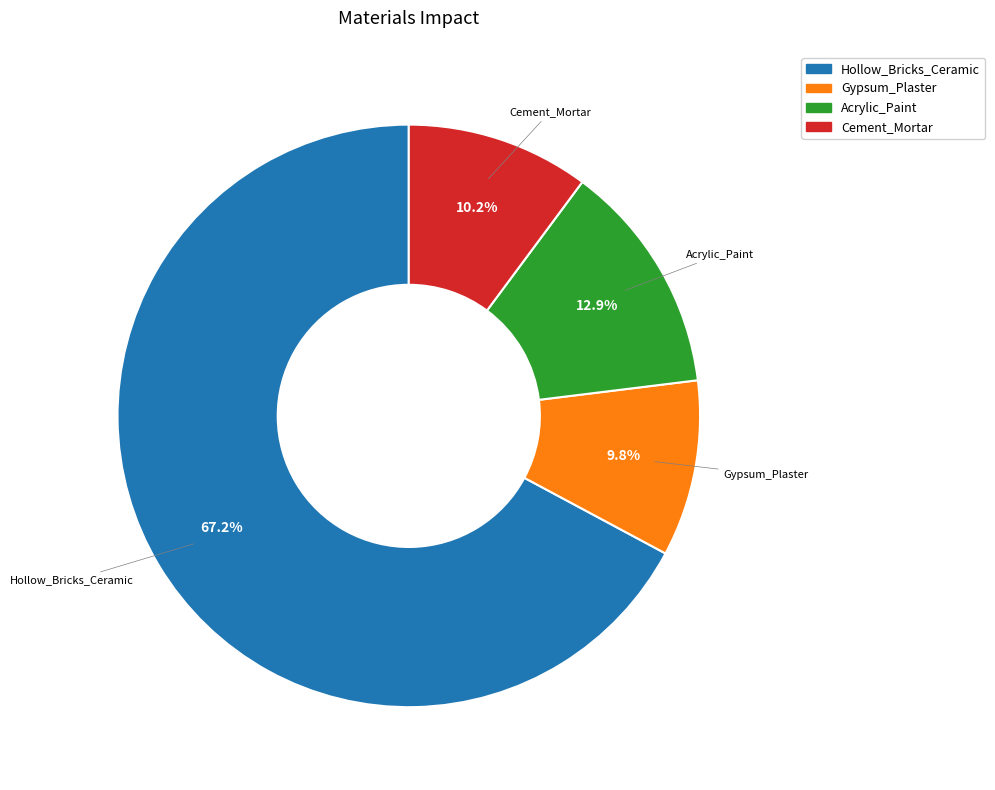

Which category has the biggest portion of the pie?

Hollow_Bricks_Ceramic